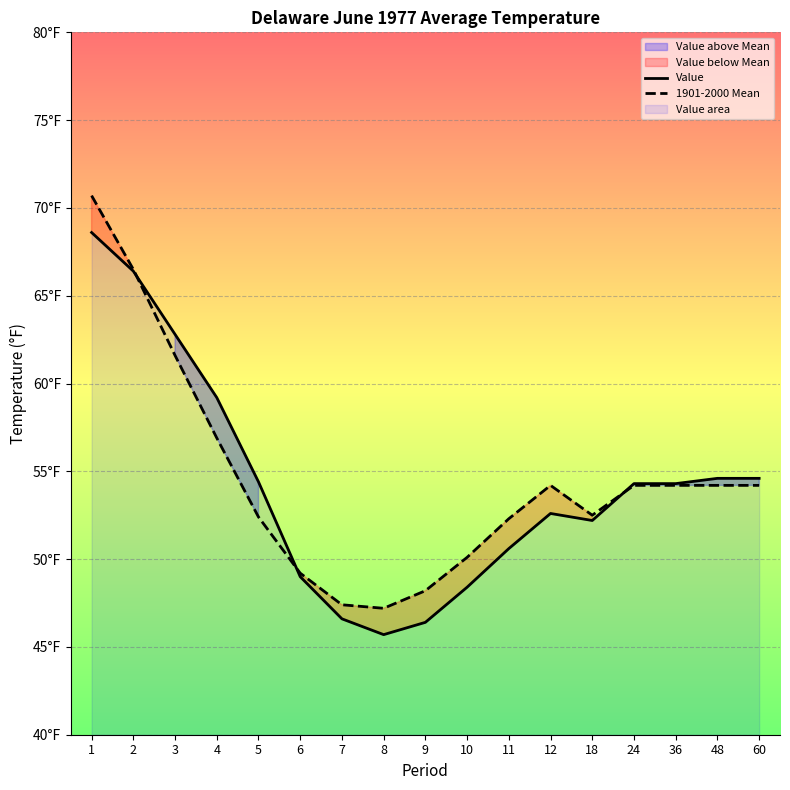

True or false: Value has a value of 79.9 at 5.

False